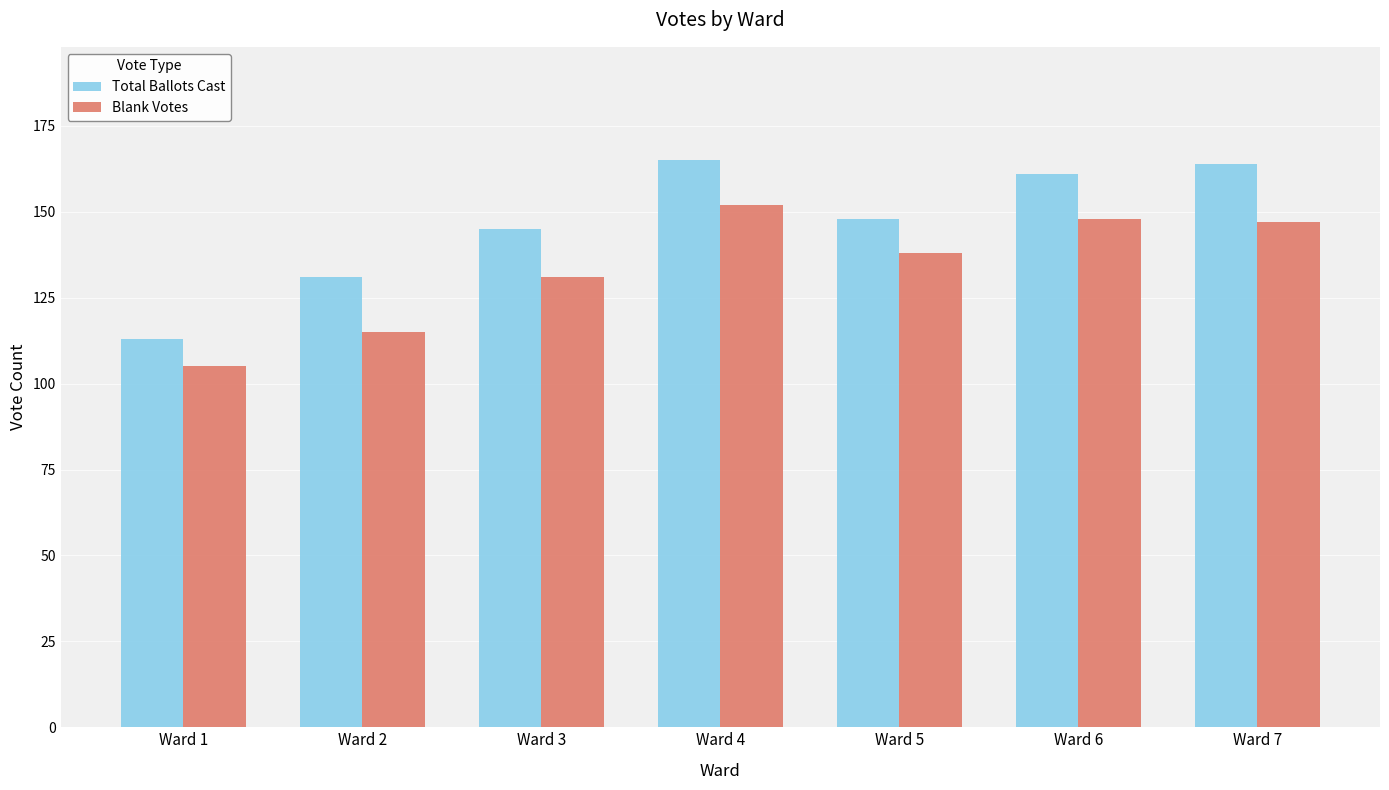

What is the difference between the second highest and second lowest values in the Blank Votes series?

33